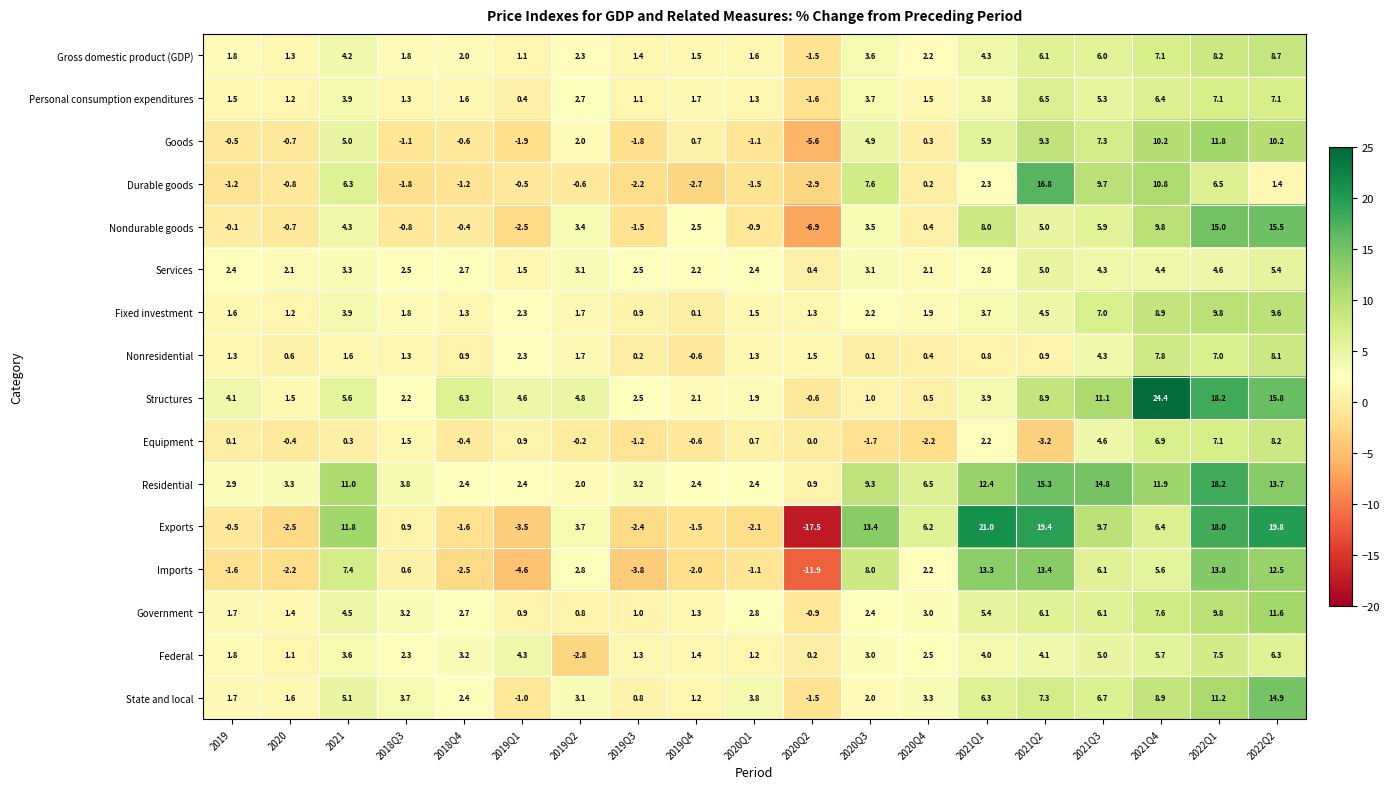

What is the total value across all series at 2021Q2?

125.4